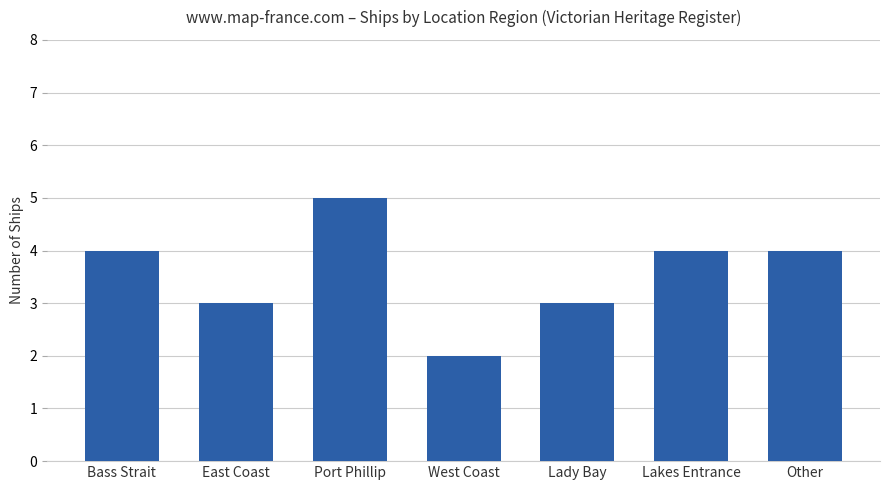

Is it true that the value at Lady Bay is 3?

True